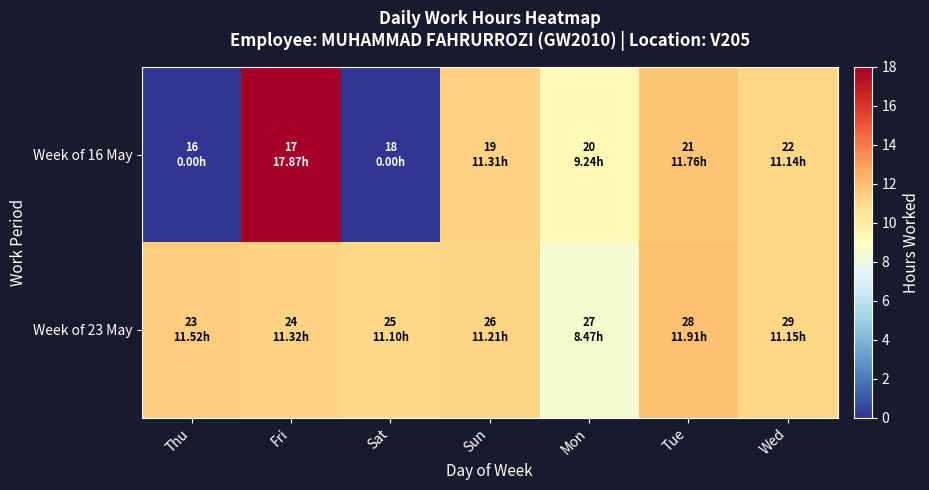

List the series in order of their peak value, lowest first.

Week of 23 May, Week of 16 May